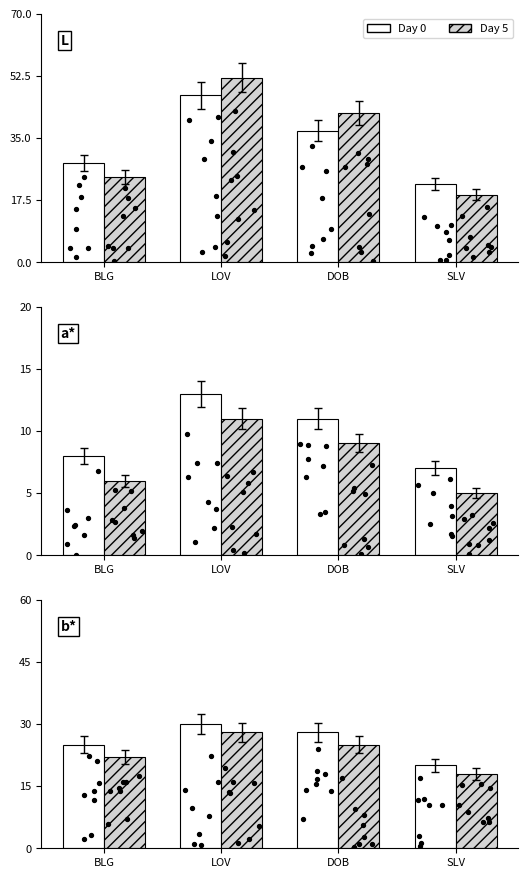

Is the value of Day 0 at SLV greater than the value of Day 5 at LOV?

No